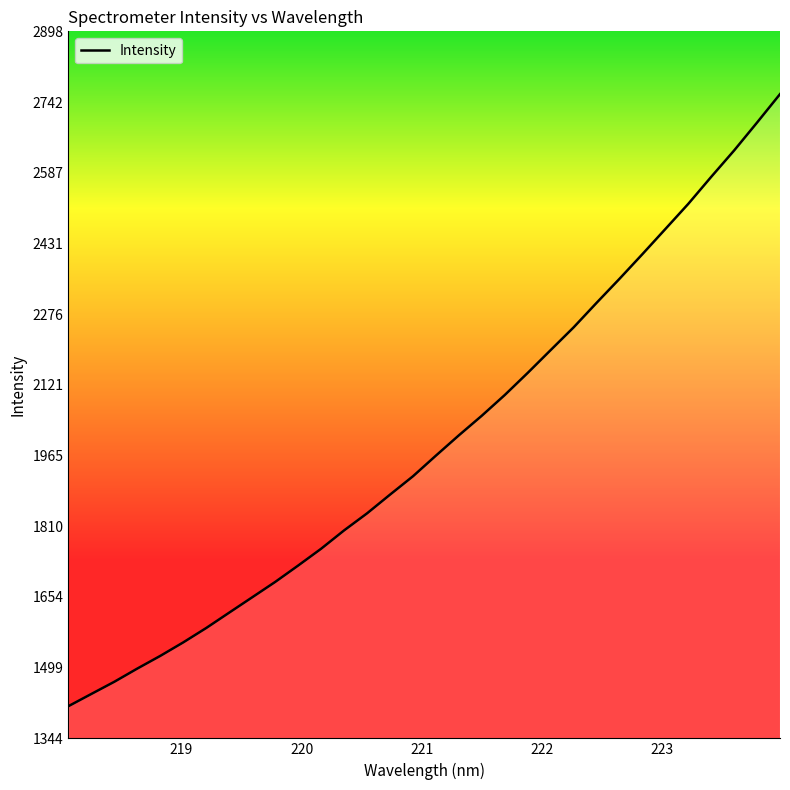

What is the smallest value displayed?

1414.9